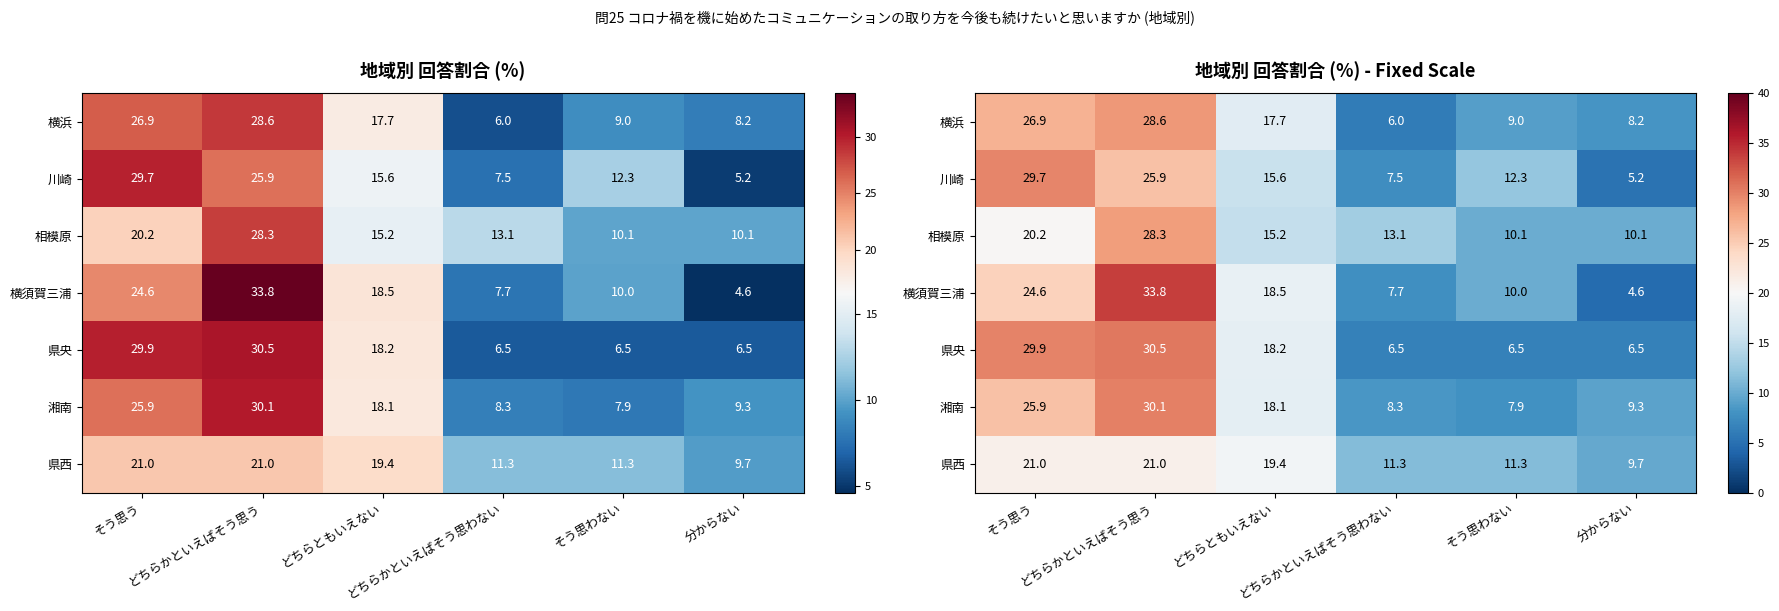

What is the lowest value of the 相模原 series?

10.1